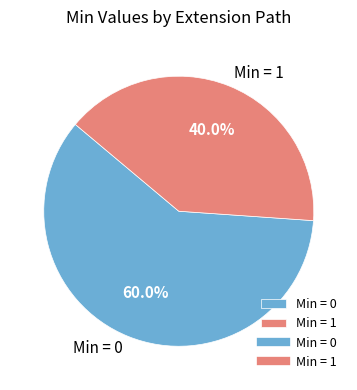

How many segments does this pie chart have?

2